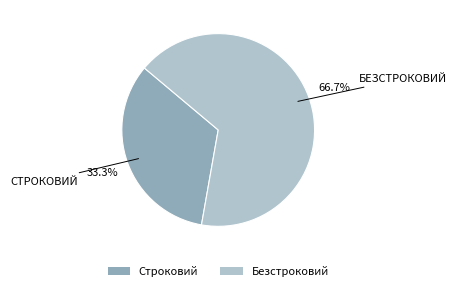

What percentage is the Строковий slice, to the nearest percent?

33%